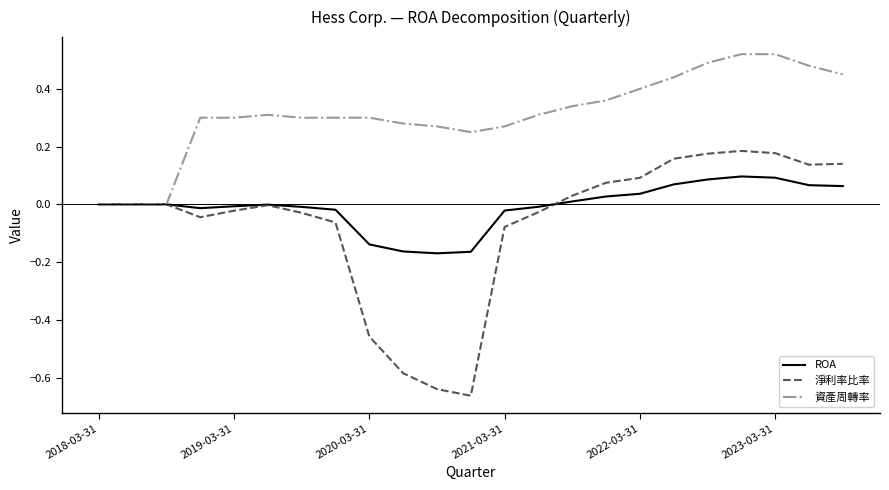

Which series has the largest range (max minus min)?

淨利率比率